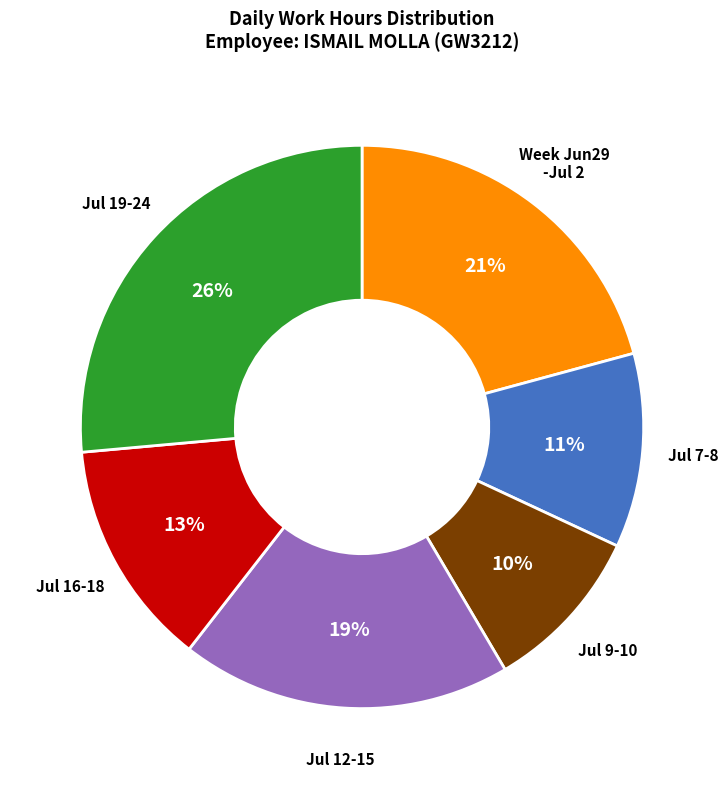

Is there a majority slice in this chart?

No